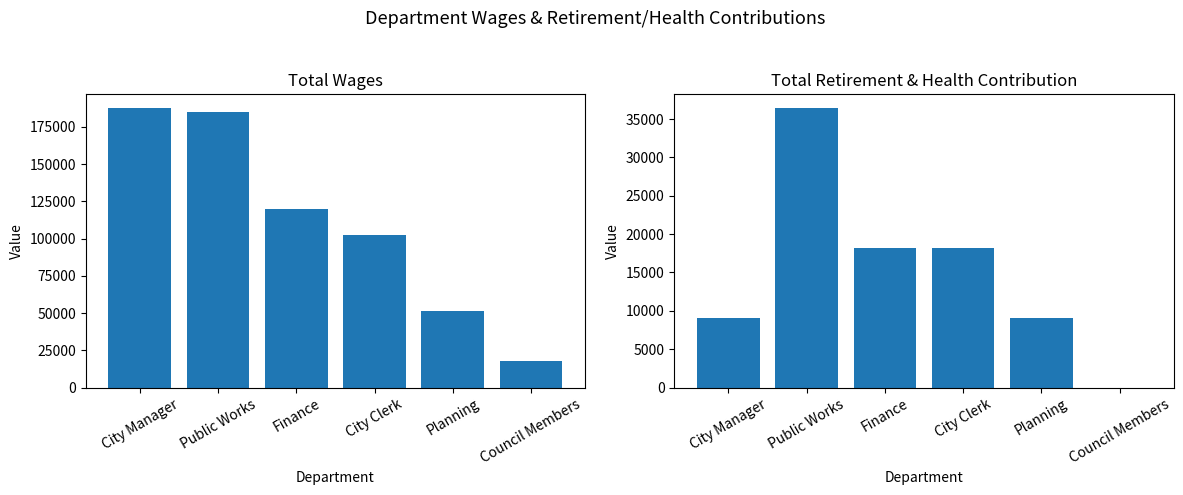

Between City Manager and Finance, which is larger?

City Manager